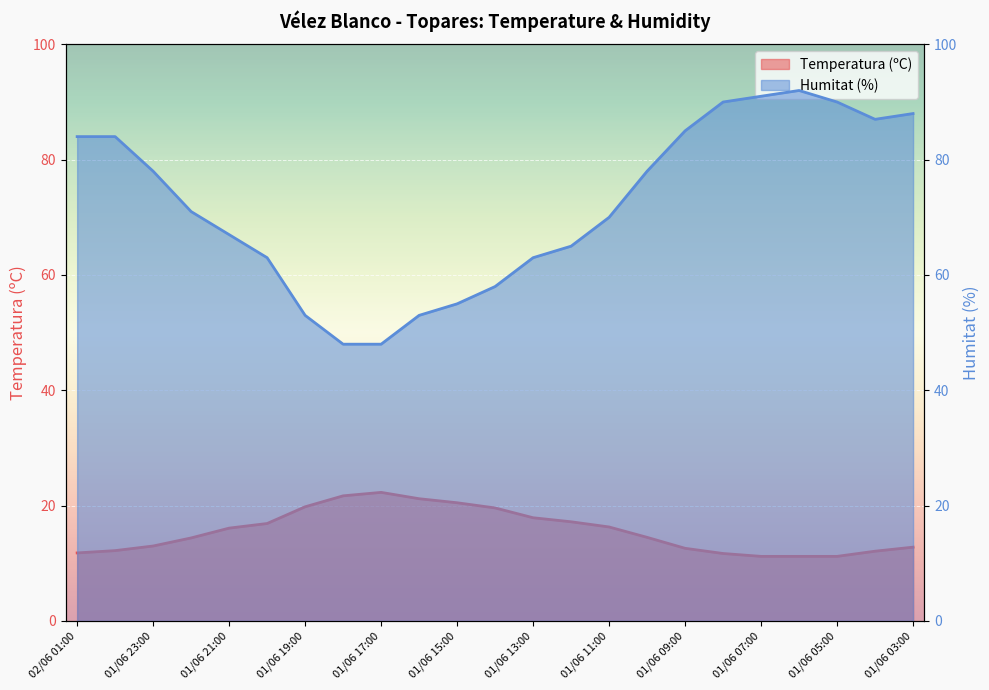

What is the label of the 23rd point from the right?

02/06 01:00